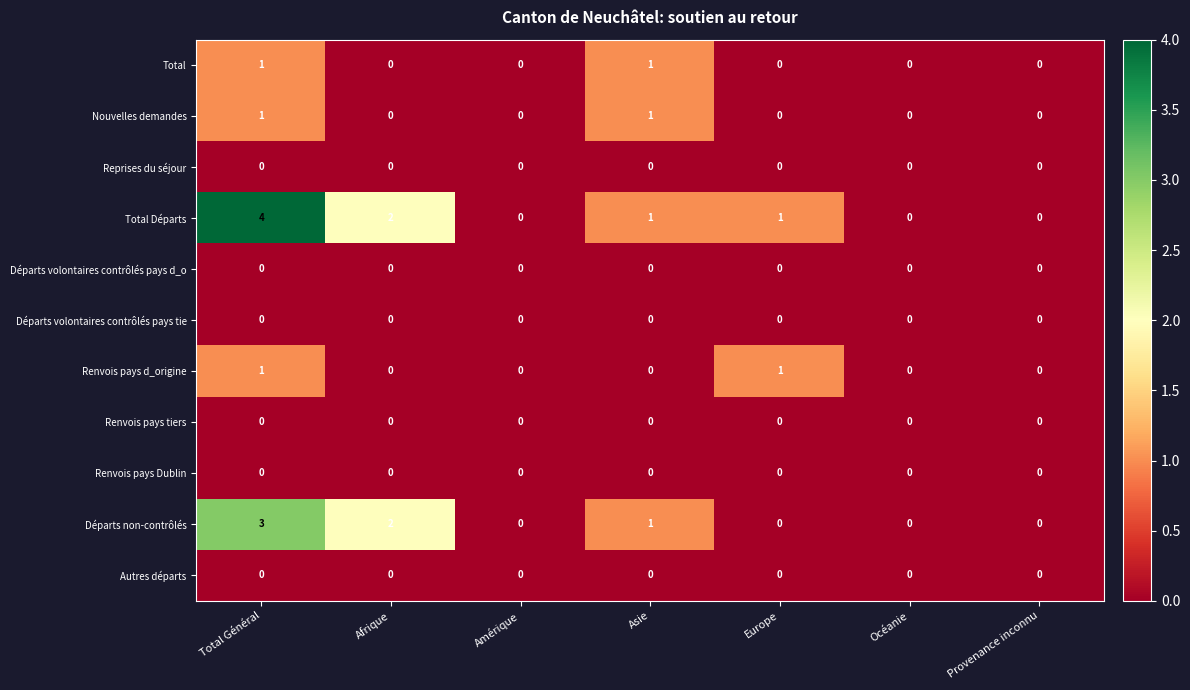

Which series has the widest spread of values?

Total Départs